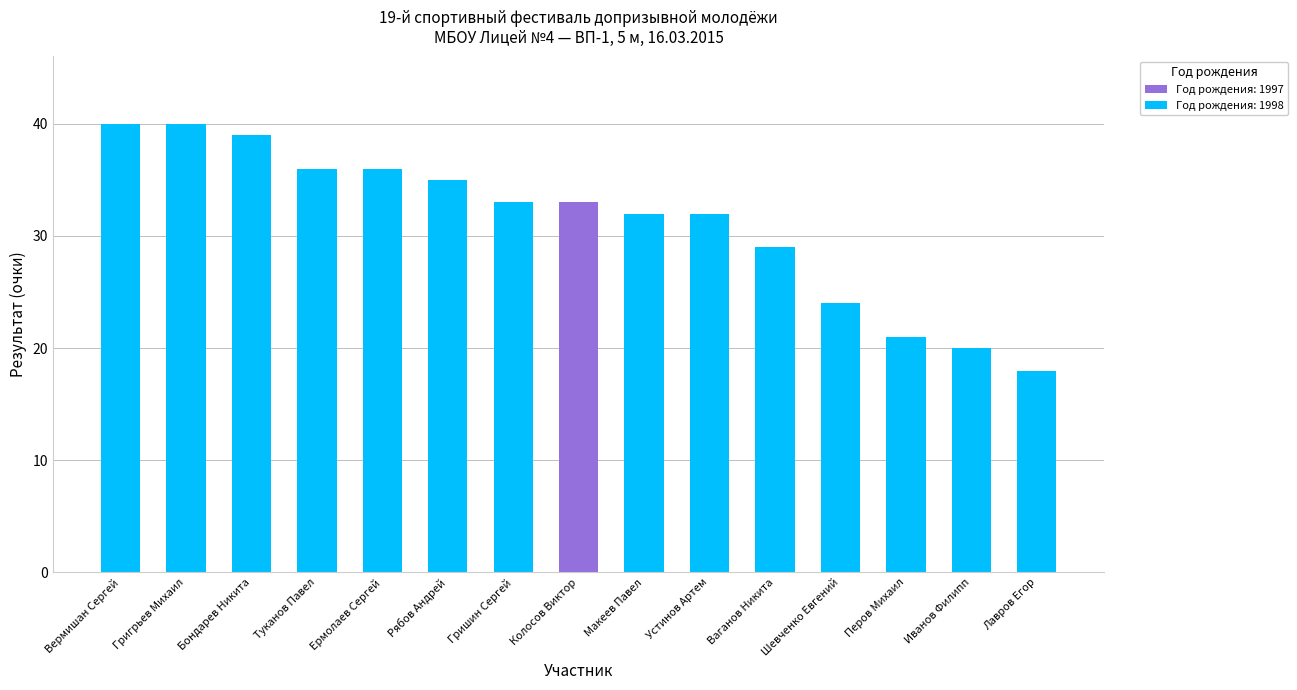

How many distinct data groups are displayed?

2